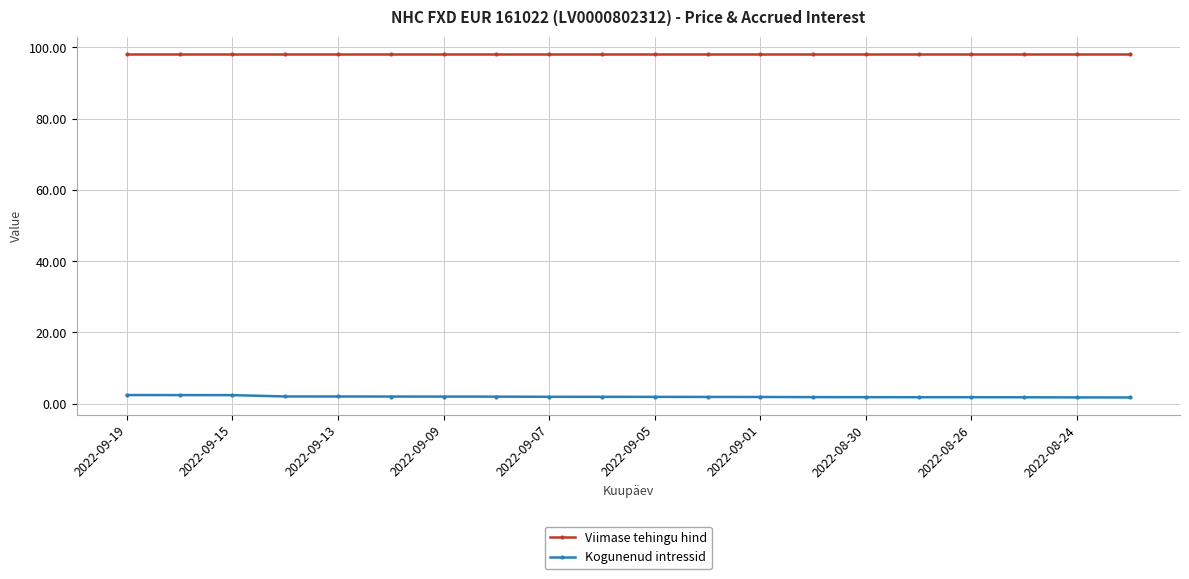

At how many categories does at least one series exceed 87?

20